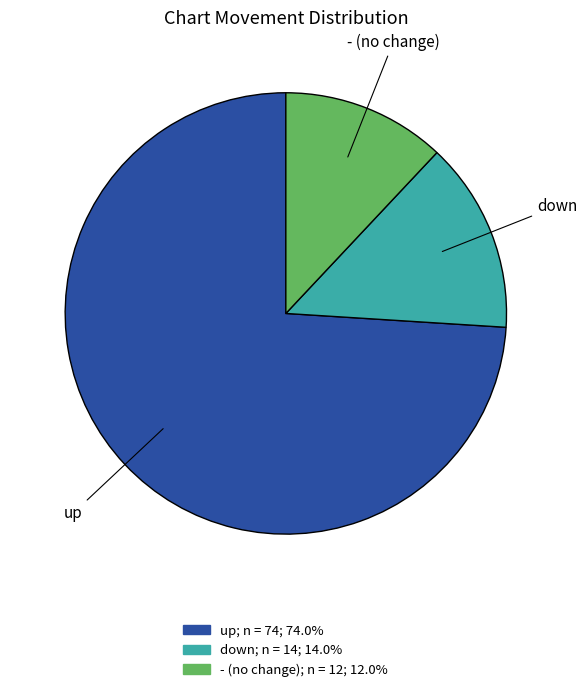

Which category has the biggest portion of the pie?

up